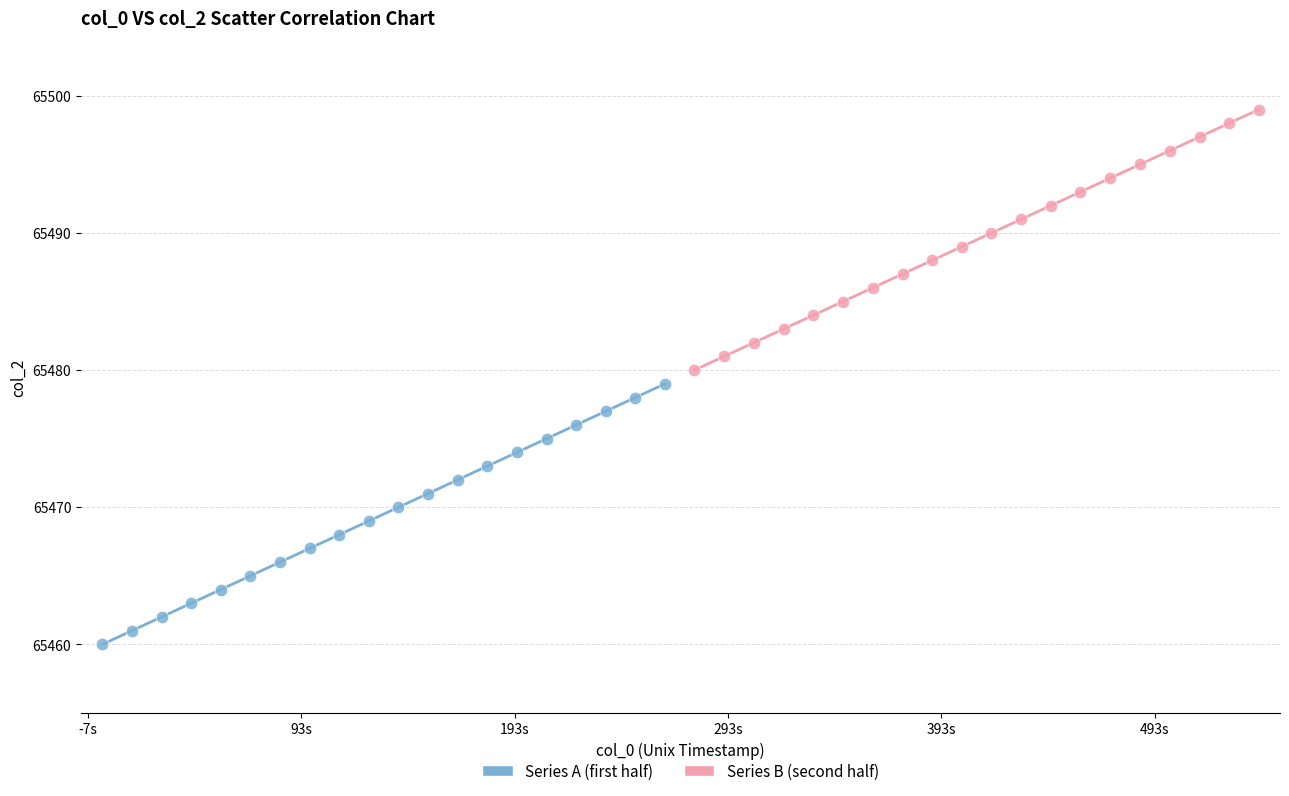

Which series reaches the minimum Y coordinate?

Series A (first half)